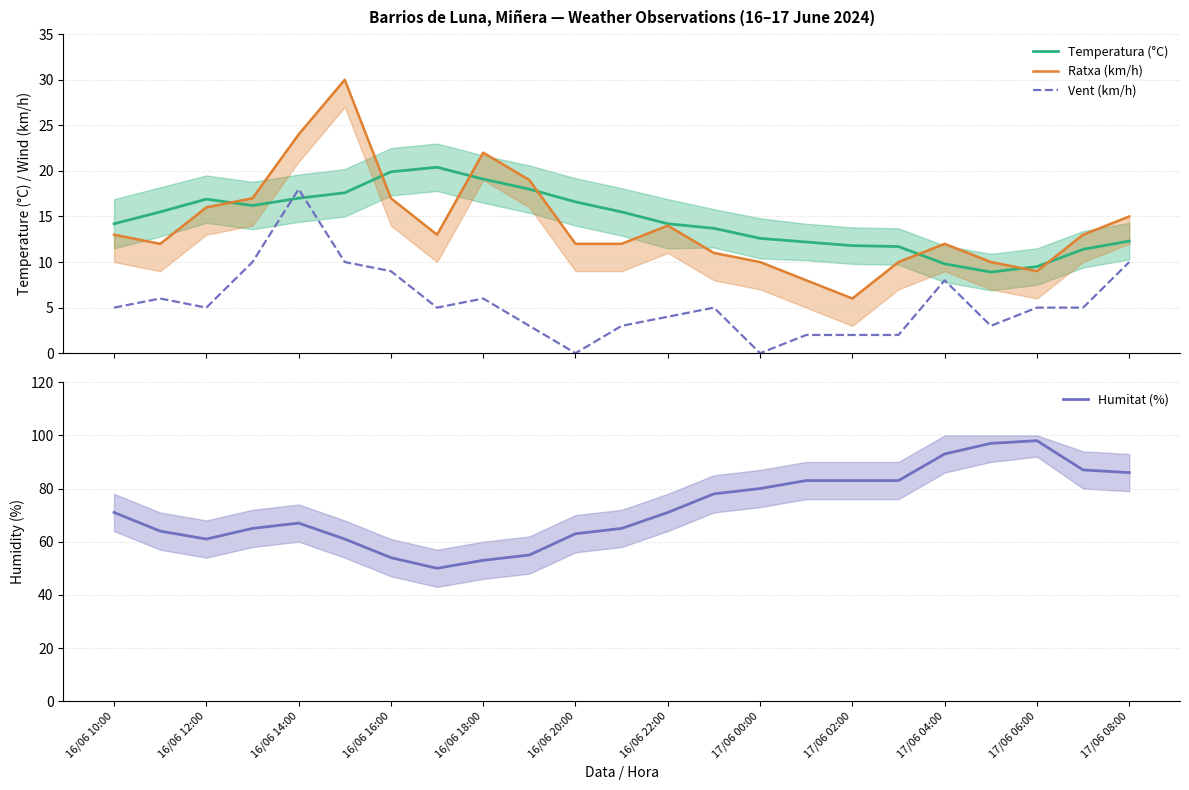

Which series has the widest spread of values?

Humitat (%)